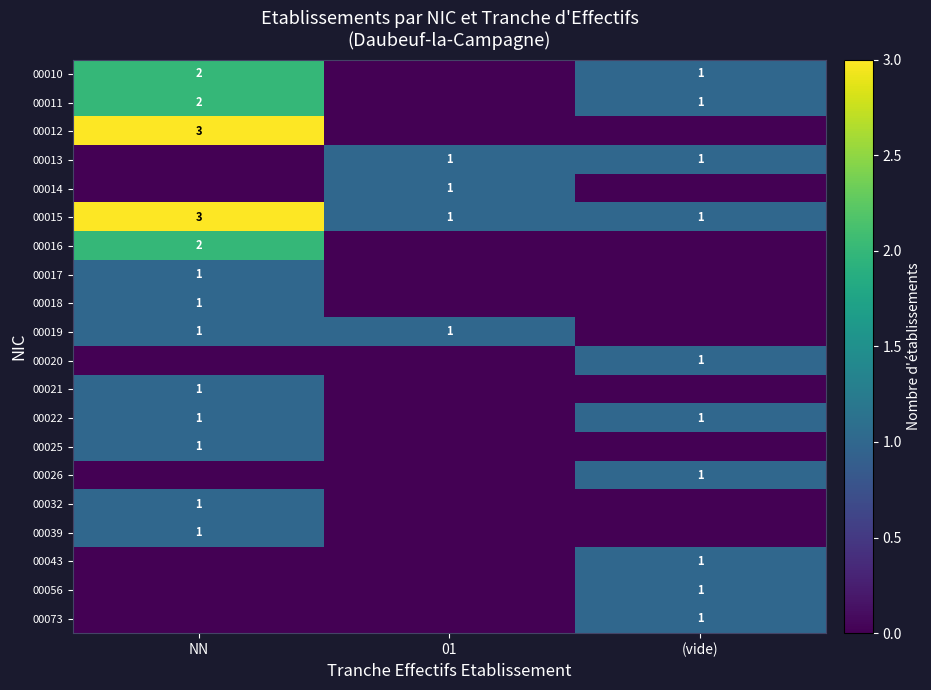

Is the value of 00011 at NN greater than the value of 00056 at (vide)?

Yes